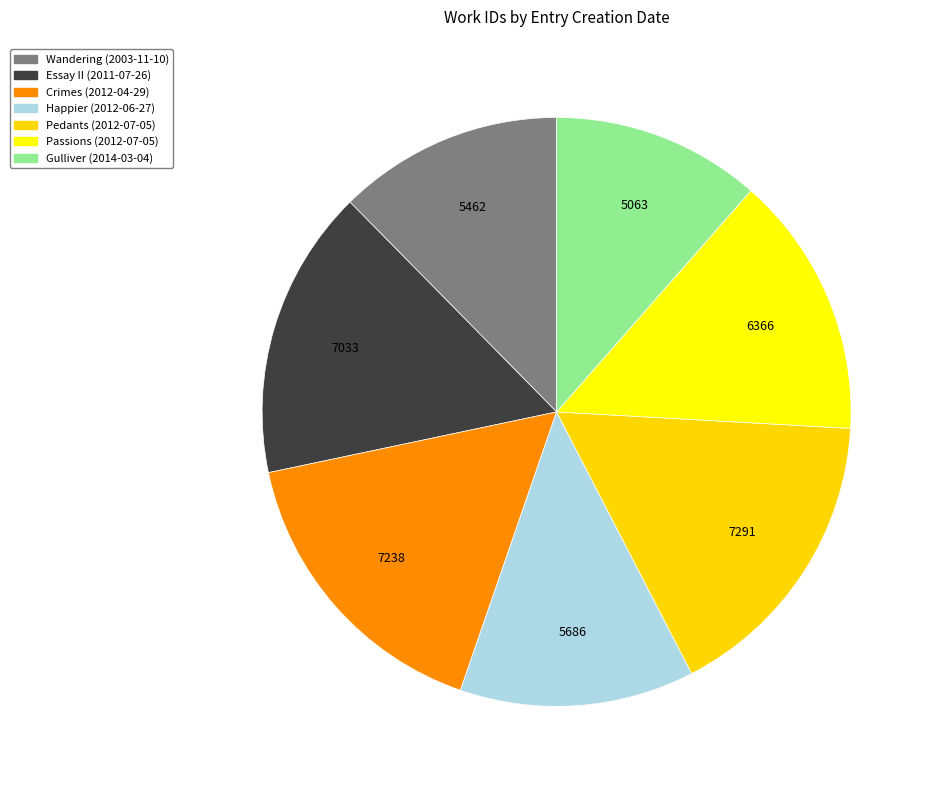

True or false: Happier (2012-06-27) accounts for 13% of the total.

True